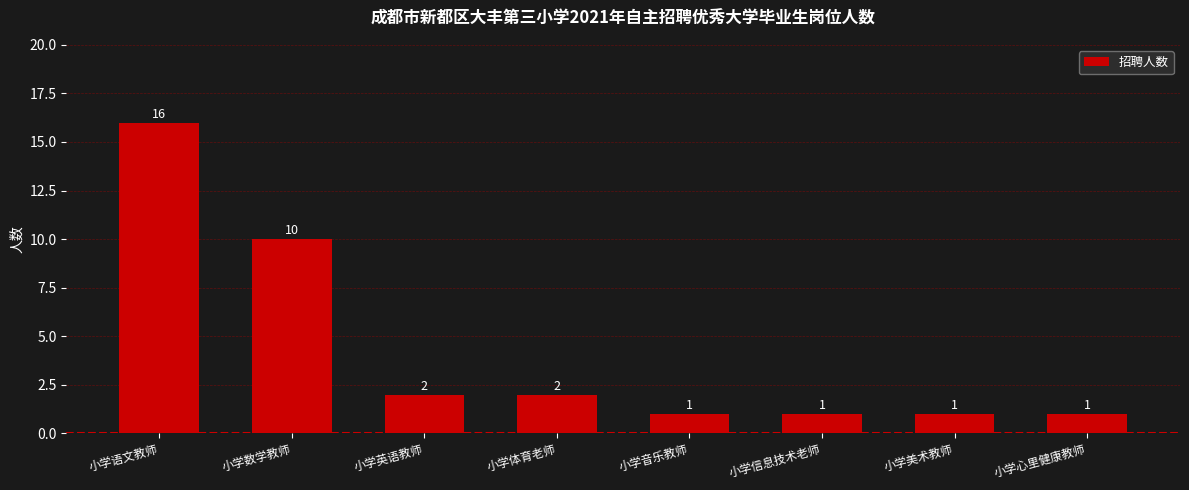

What is the approximate value at 小学美术教师?

1